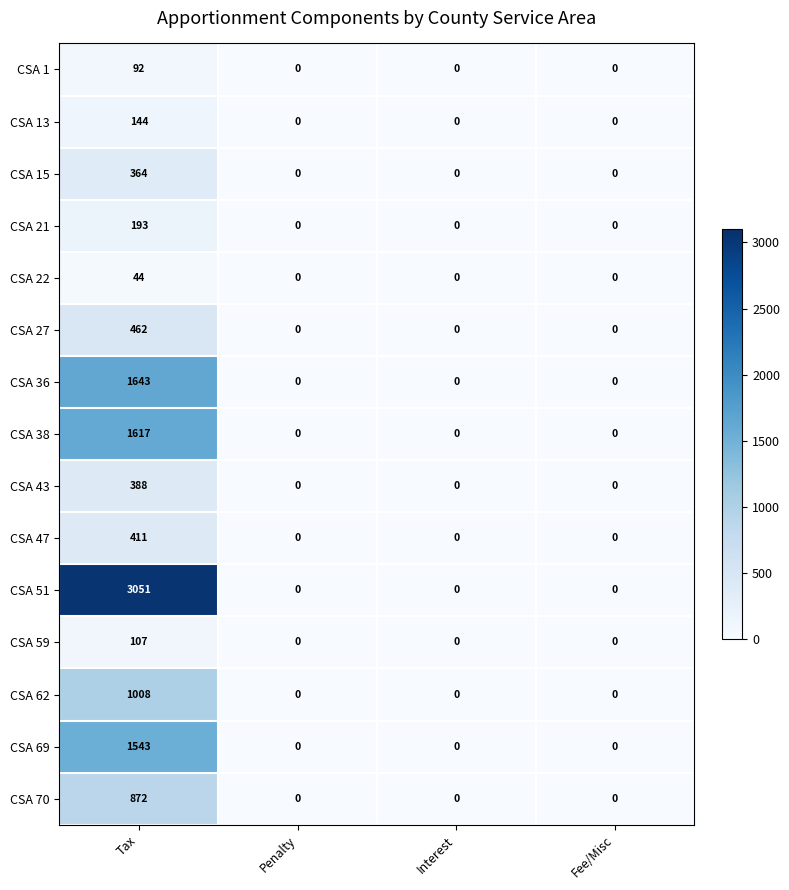

Rank the series by their maximum value, from highest to lowest.

CSA 51, CSA 36, CSA 38, CSA 69, CSA 62, CSA 70, CSA 27, CSA 47, CSA 43, CSA 15, CSA 21, CSA 13, CSA 59, CSA 1, CSA 22